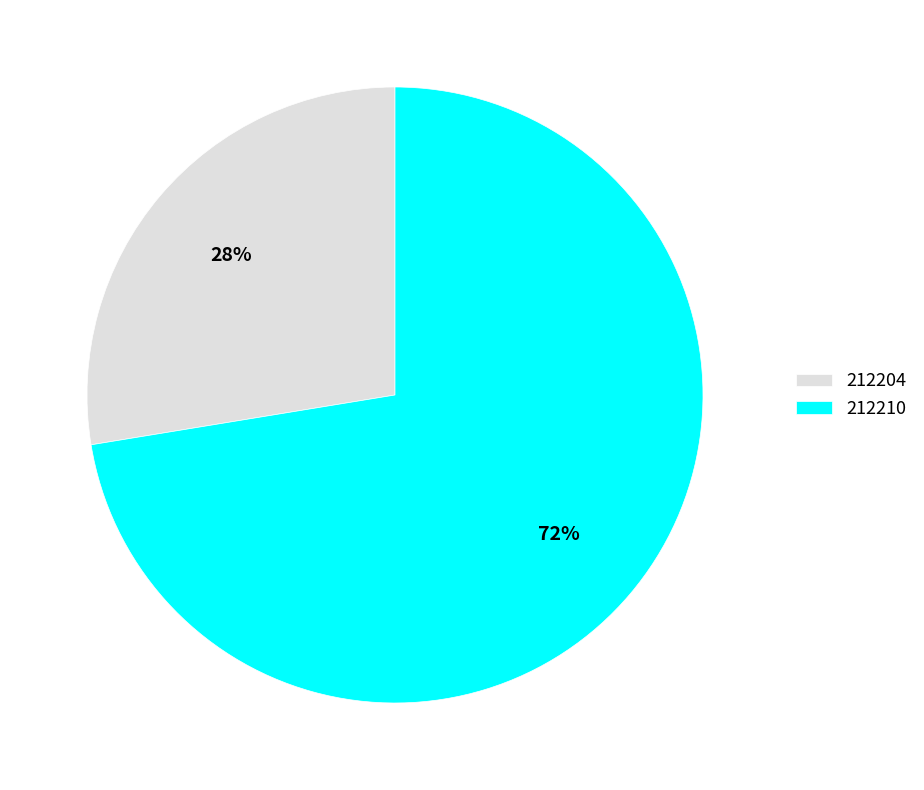

To the nearest percent, what is the average slice percentage?

50%